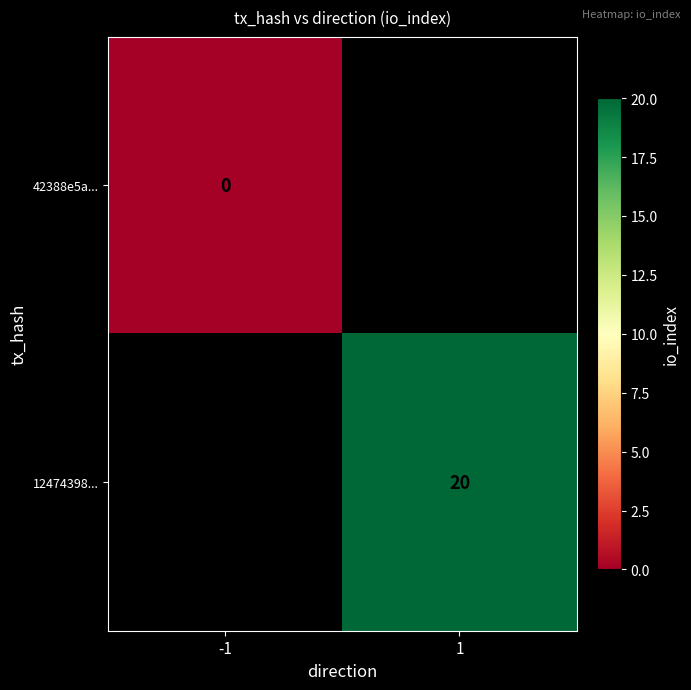

What is the maximum value shown in the chart?

20.0